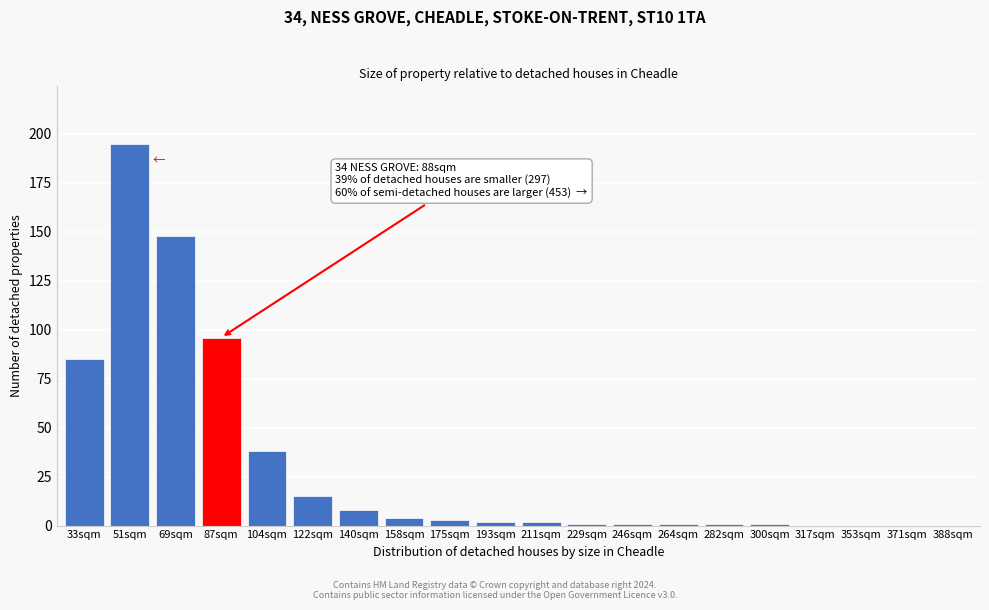

Reading left to right, transcribe all the data shown in this chart.

33sqm=85	51sqm=195	69sqm=148	87sqm=96	104sqm=38	122sqm=15	140sqm=8	158sqm=4	175sqm=3	193sqm=2	211sqm=2	229sqm=1	246sqm=1	264sqm=1	282sqm=1	300sqm=1	317sqm=0	353sqm=0	371sqm=0	388sqm=0